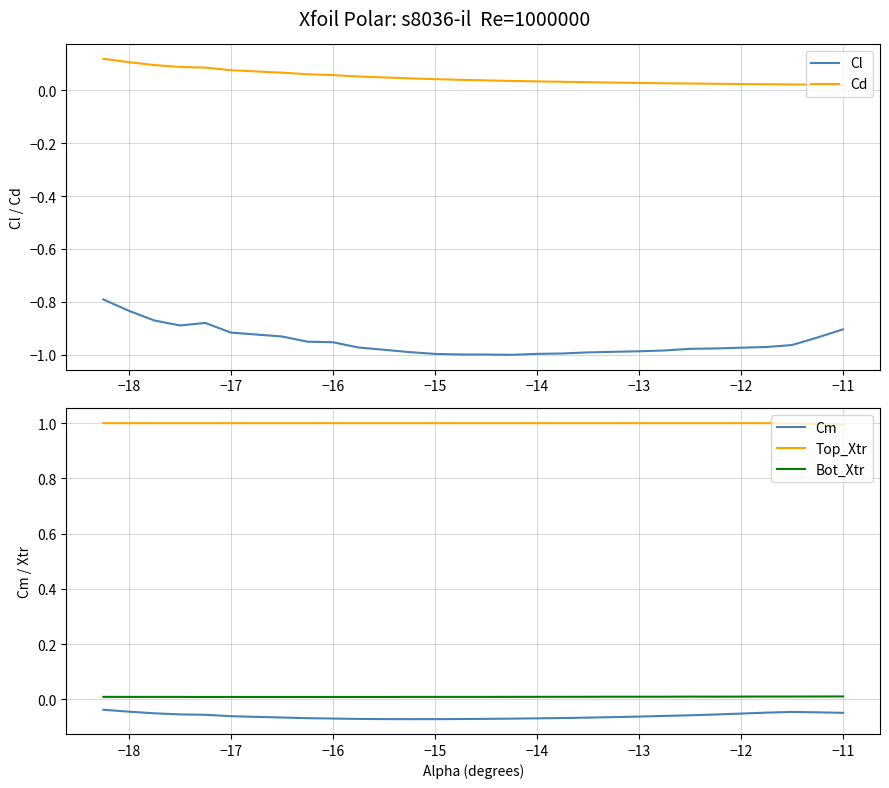

What are all the series names shown in the legend?

Cl, Cd, Cm, Top_Xtr, Bot_Xtr